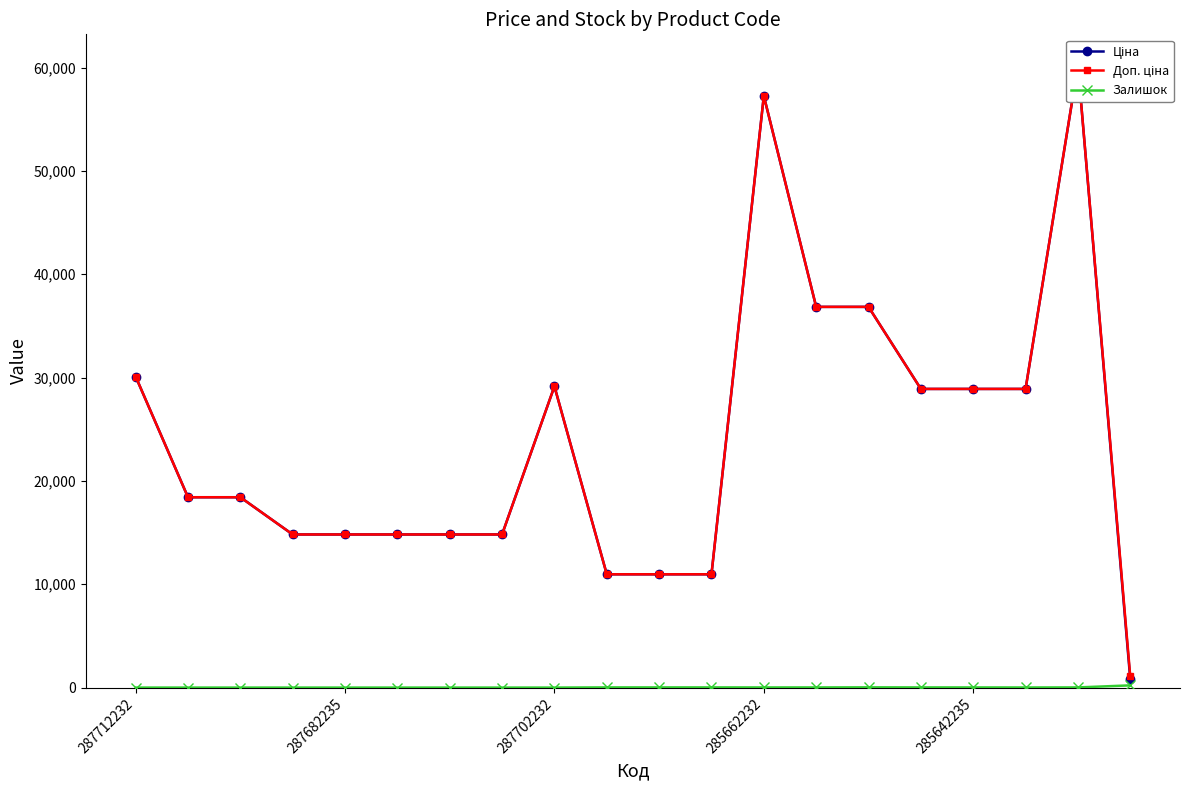

How many values in the Залишок series are below 13?

10